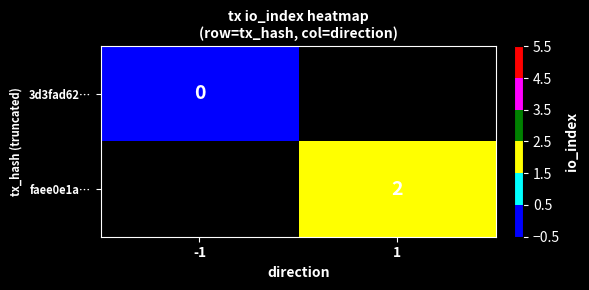

The faee0e1a… series shows 1 at 1. True or false?

False